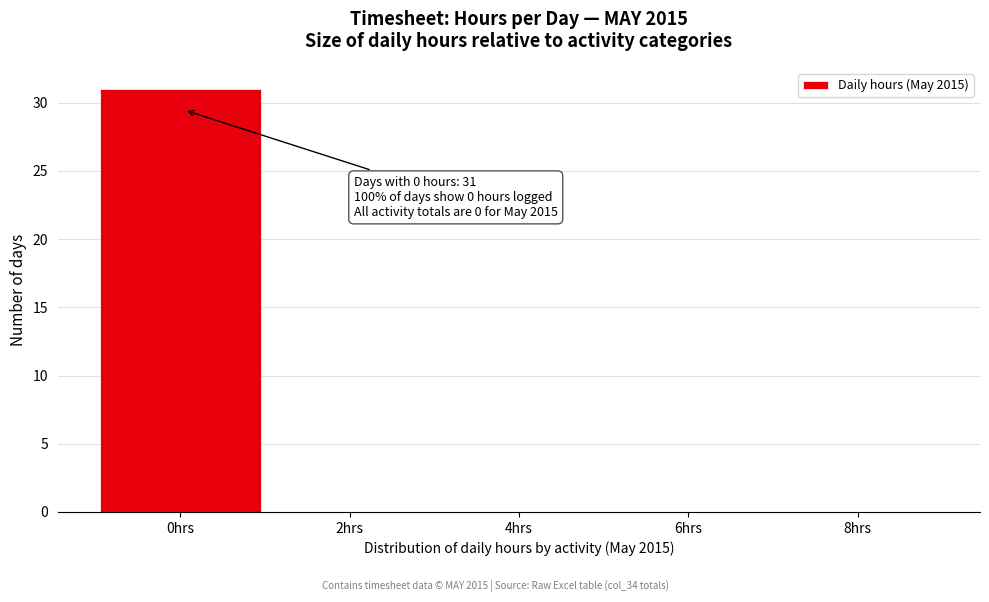

Reading left to right, transcribe all the data shown in this chart.

0hrs=31	2hrs=0	4hrs=0	6hrs=0	8hrs=0